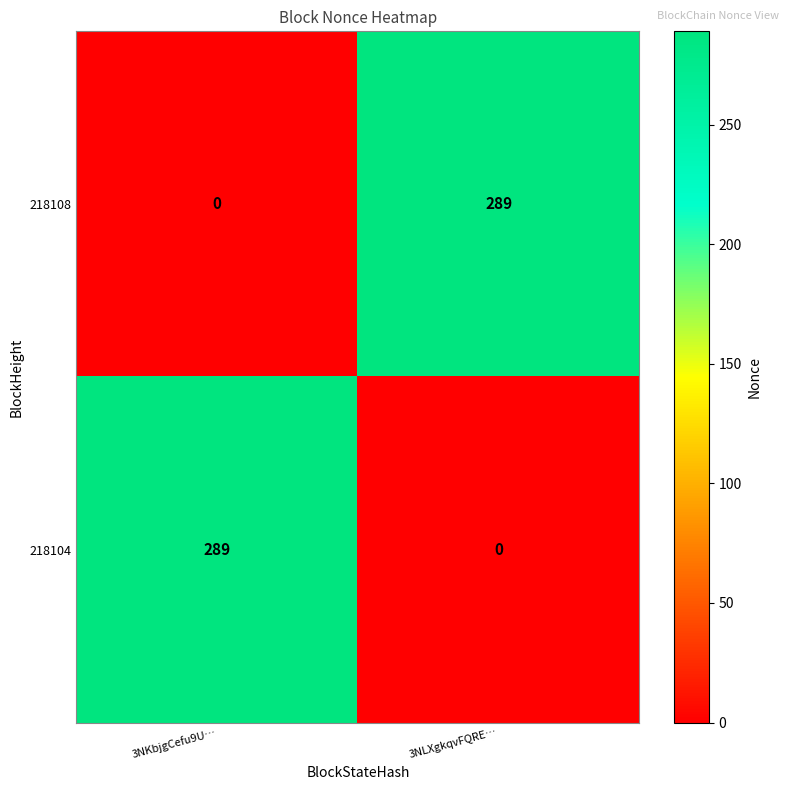

How many values in 218108 are above zero?

1